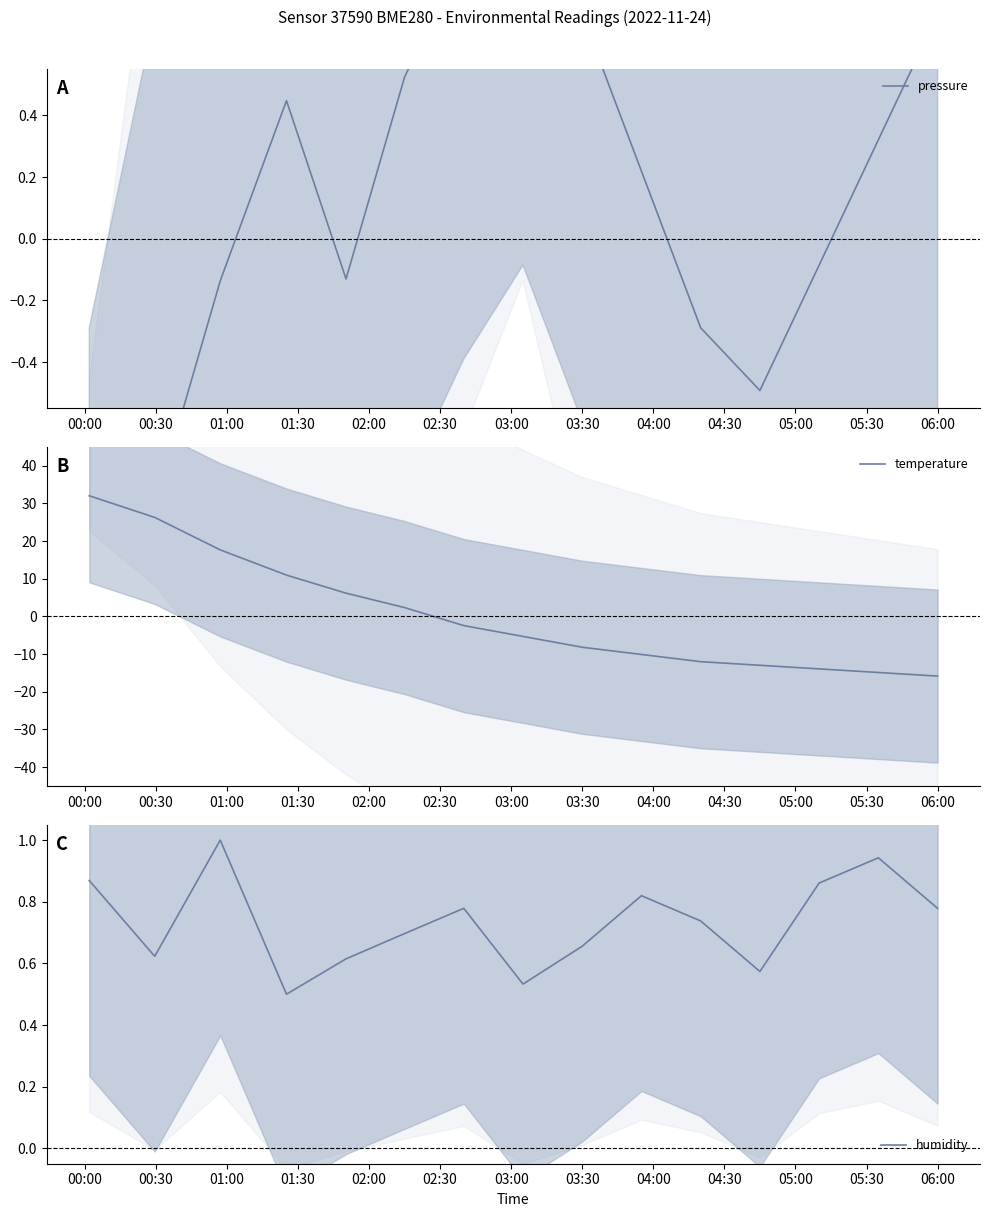

What is the highest value of the temperature series?

32.0